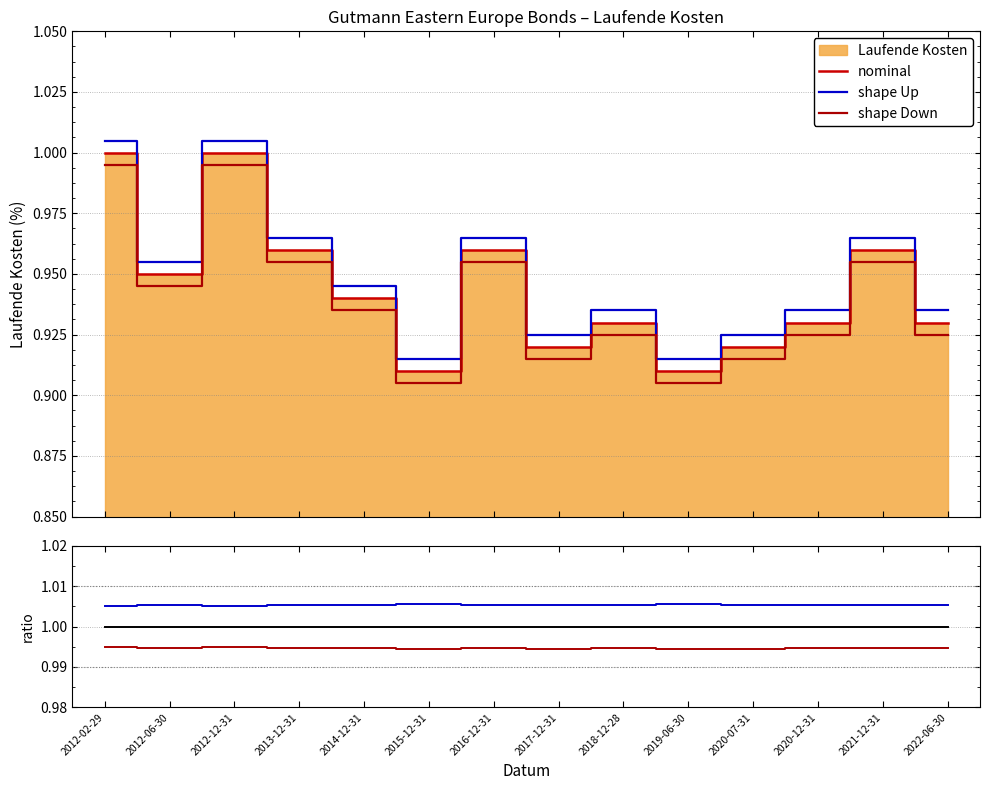

Is the value of nominal at 2012-06-30 greater than the value of shape Down at 2016-12-31?

Yes